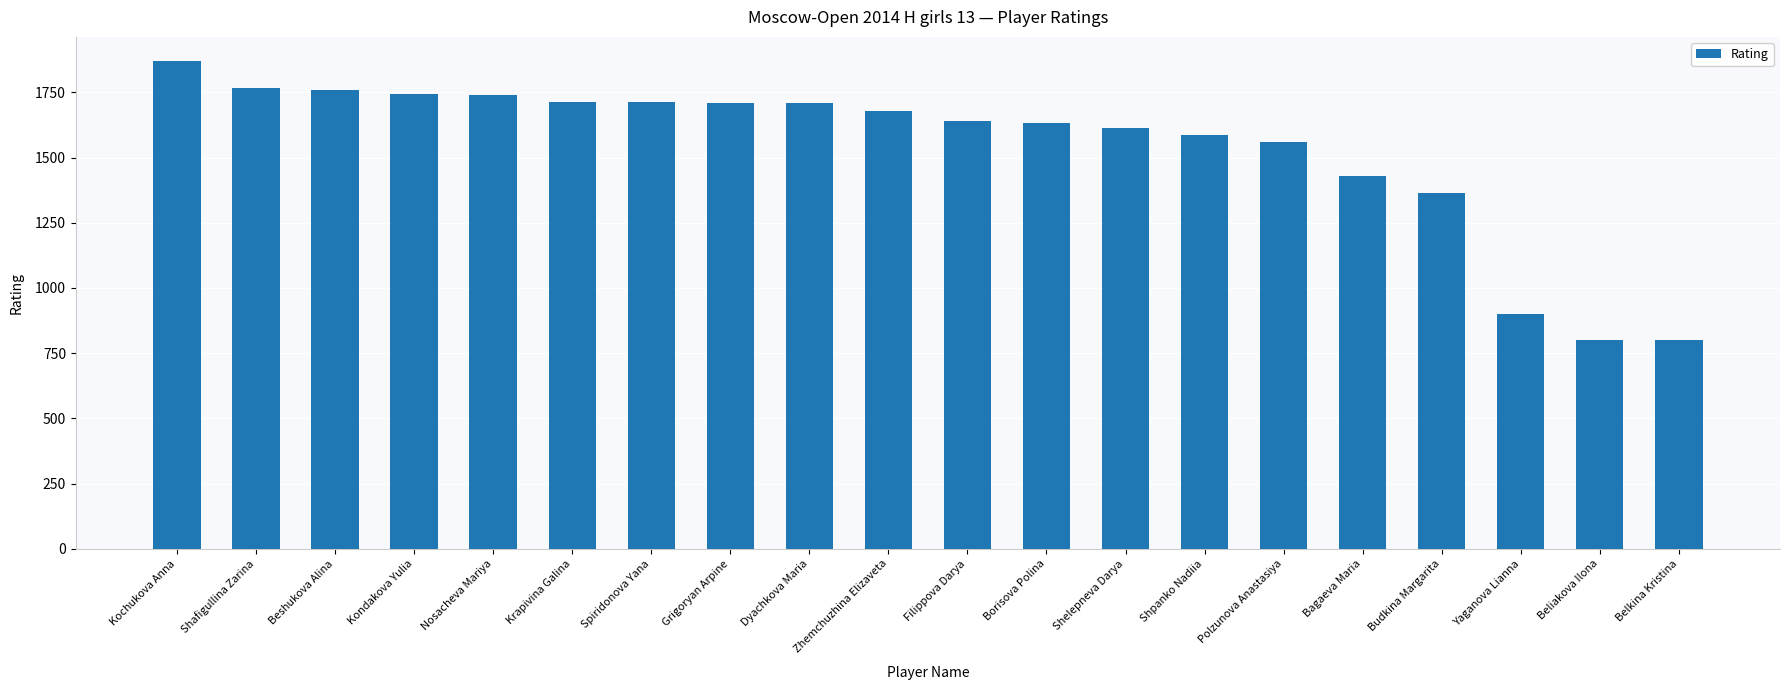

What is the value of the 16th bar from the left?

1430